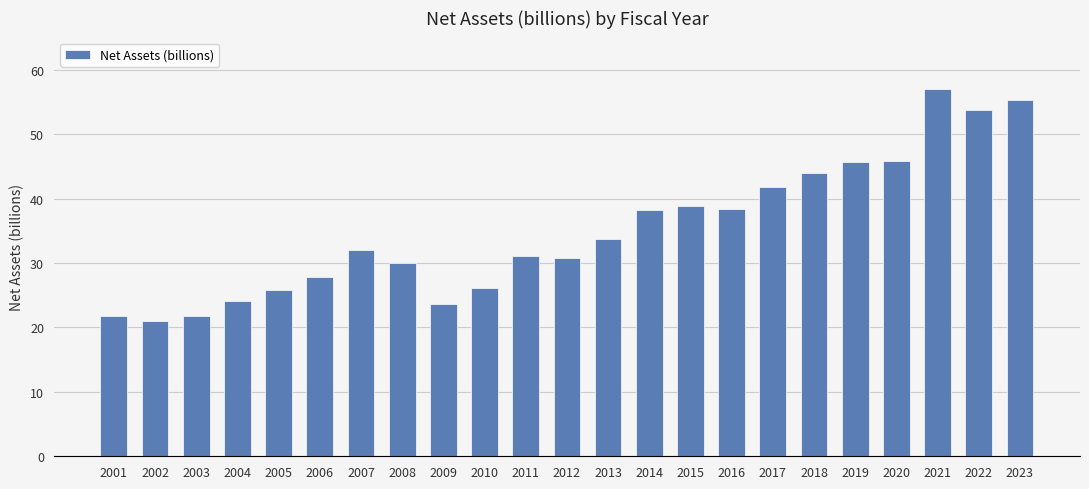

Is it true that the value at 2004 is 24.0?

True